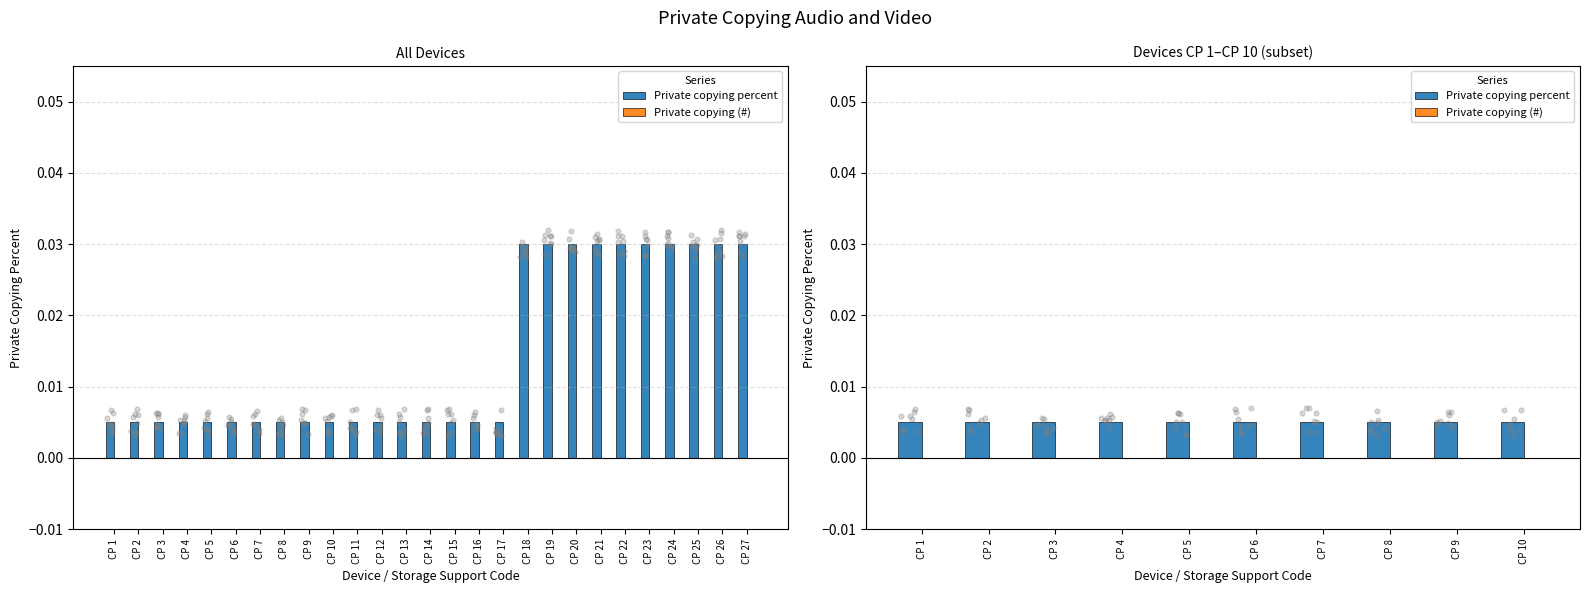

Which series has the largest total across all categories?

Private copying percent